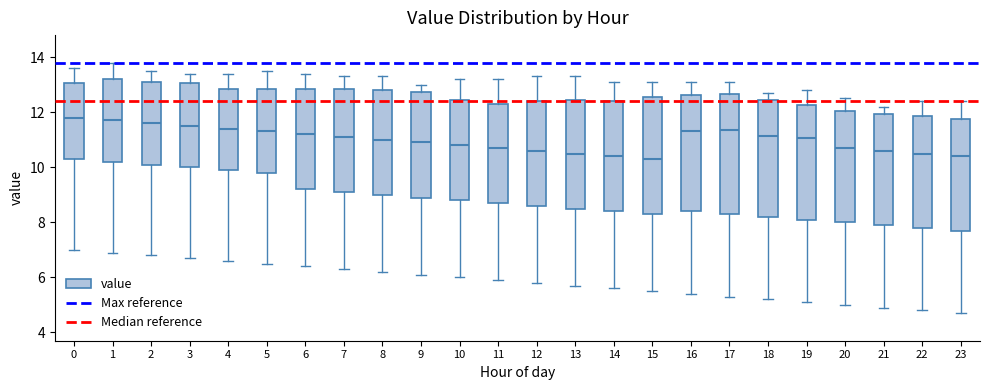

Reading left to right, read every box against the y-axis: the position of its median line, the range the box covers, and the ends of its whiskers. The values are not printed on the chart, so give them approximately, as read against the axis.

0: median 11.8, box 10.4 to 13.0, whiskers 7.0 to 13.6
1: median 11.8, box 10.2 to 13.2, whiskers 7.0 to 13.8
2: median 11.6, box 10.2 to 13.2, whiskers 6.8 to 13.6
3: median 11.6, box 10.0 to 13.0, whiskers 6.8 to 13.4
4: median 11.4, box 10.0 to 12.8, whiskers 6.6 to 13.4
5: median 11.4, box 9.8 to 12.8, whiskers 6.6 to 13.6
6: median 11.2, box 9.2 to 12.8, whiskers 6.4 to 13.4
7: median 11.2, box 9.2 to 12.8, whiskers 6.4 to 13.4
8: median 11.0, box 9.0 to 12.8, whiskers 6.2 to 13.4
9: median 11.0, box 9.0 to 12.8, whiskers 6.2 to 13.0
10: median 10.8, box 8.8 to 12.4, whiskers 6.0 to 13.2
11: median 10.8, box 8.8 to 12.4, whiskers 6.0 to 13.2
12: median 10.6, box 8.6 to 12.4, whiskers 5.8 to 13.4
13: median 10.6, box 8.6 to 12.4, whiskers 5.8 to 13.4
14: median 10.4, box 8.4 to 12.4, whiskers 5.6 to 13.2
15: median 10.4, box 8.4 to 12.6, whiskers 5.6 to 13.2
16: median 11.4, box 8.4 to 12.6, whiskers 5.4 to 13.2
17: median 11.4, box 8.4 to 12.6, whiskers 5.4 to 13.2
18: median 11.2, box 8.2 to 12.4, whiskers 5.2 to 12.8
19: median 11.0, box 8.2 to 12.2, whiskers 5.2 to 12.8
20: median 10.8, box 8.0 to 12.0, whiskers 5.0 to 12.6
21: median 10.6, box 8.0 to 12.0, whiskers 5.0 to 12.2
22: median 10.6, box 7.8 to 11.8, whiskers 4.8 to 12.4
23: median 10.4, box 7.8 to 11.8, whiskers 4.8 to 12.4